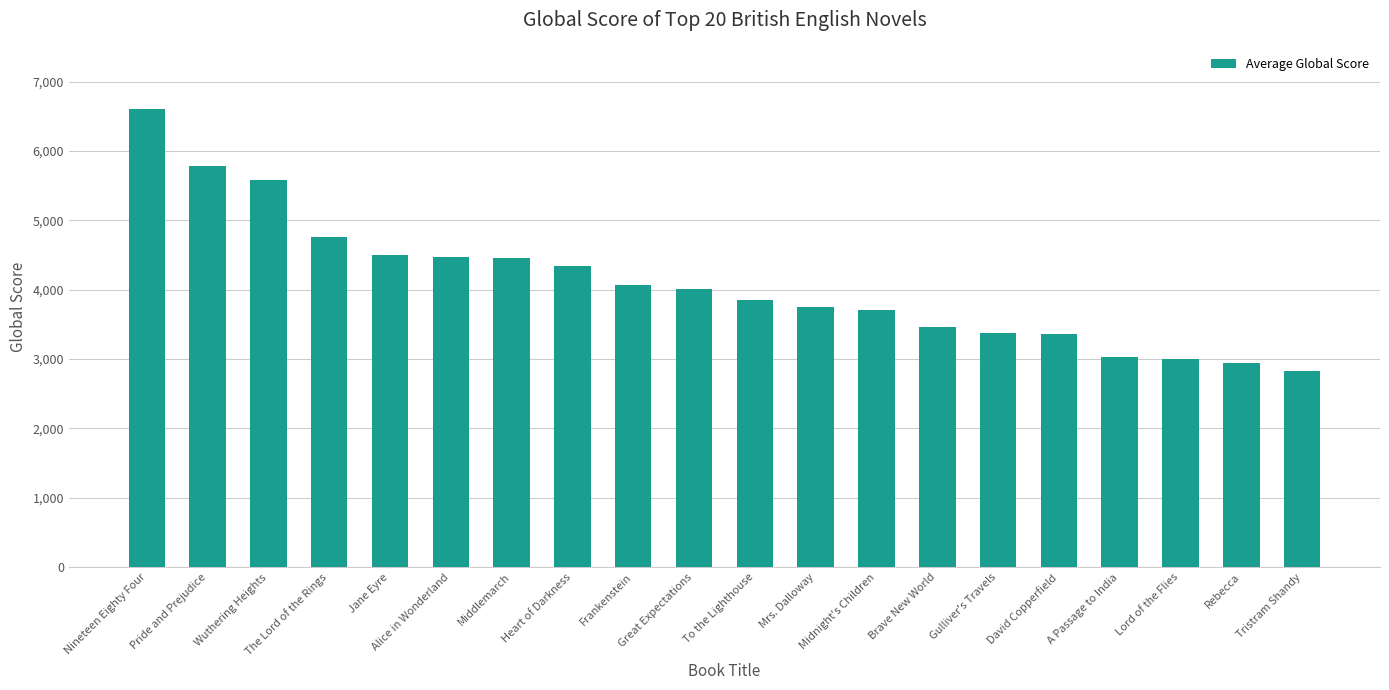

Which category has the highest value across all series?

Nineteen Eighty Four